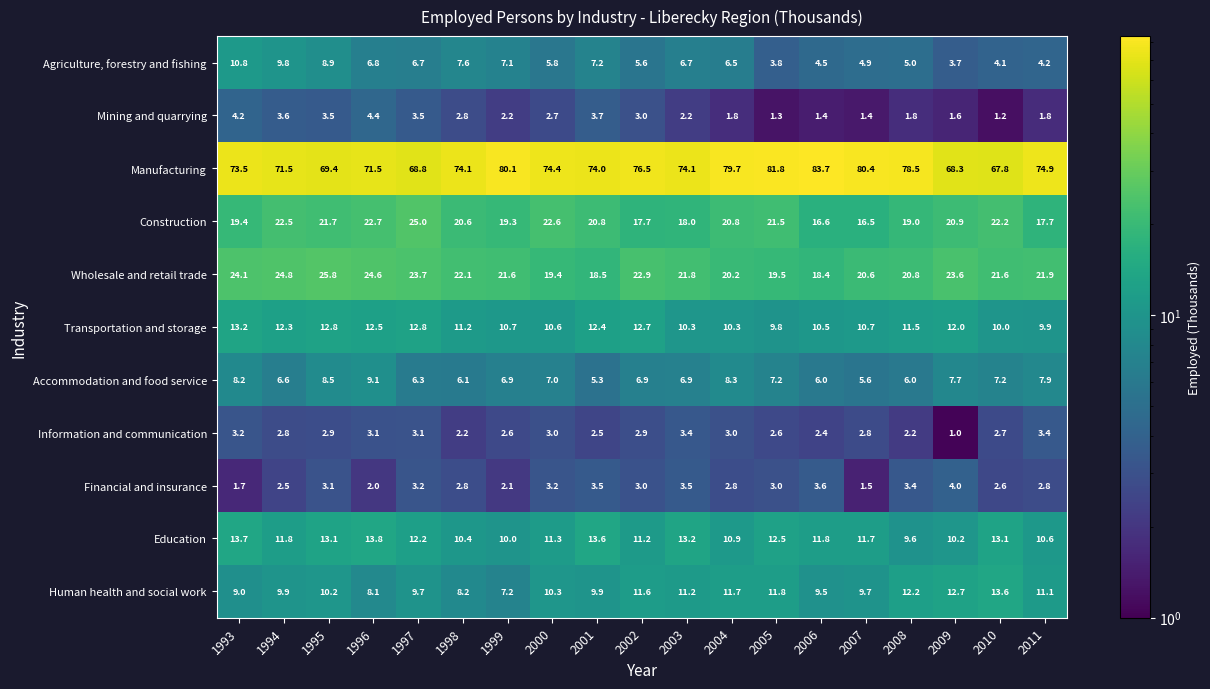

At 1996, list the series in order from largest to smallest.

Manufacturing, Wholesale and retail trade, Construction, Education, Transportation and storage, Accommodation and food service, Human health and social work, Agriculture, forestry and fishing, Mining and quarrying, Information and communication, Financial and insurance